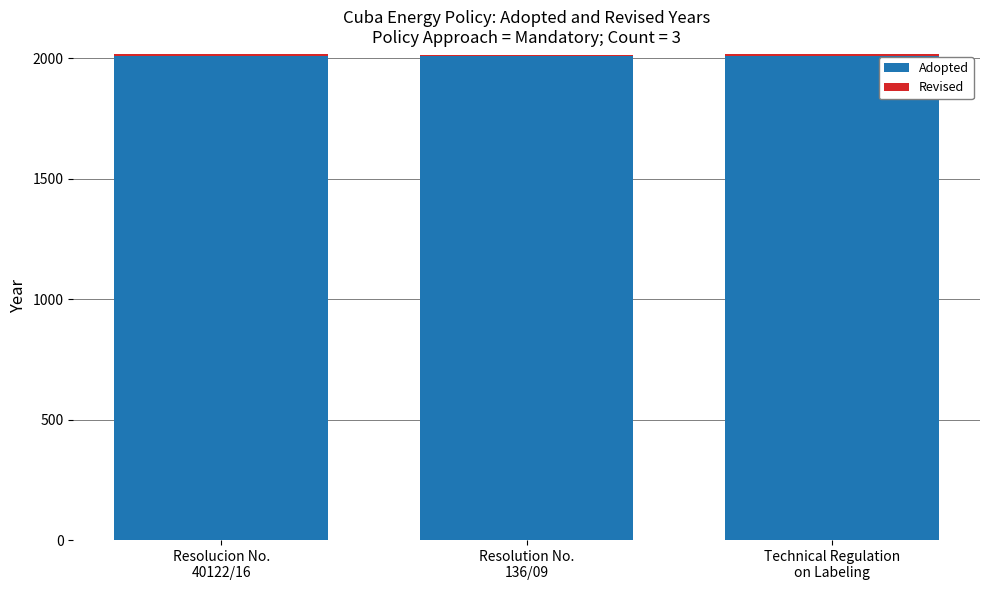

True or false: Adopted has a value of 3375 at Resolucion No.
40122/16.

False